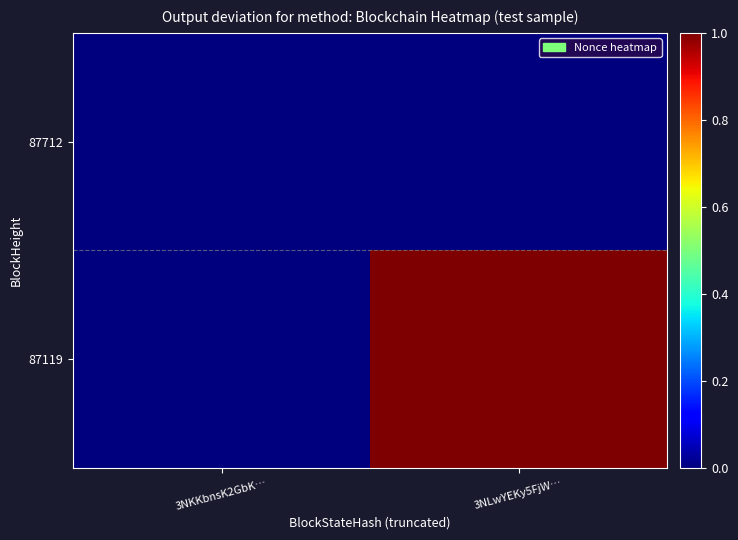

What is the total value across all series at 3NLwYEKy5FjW…?

1